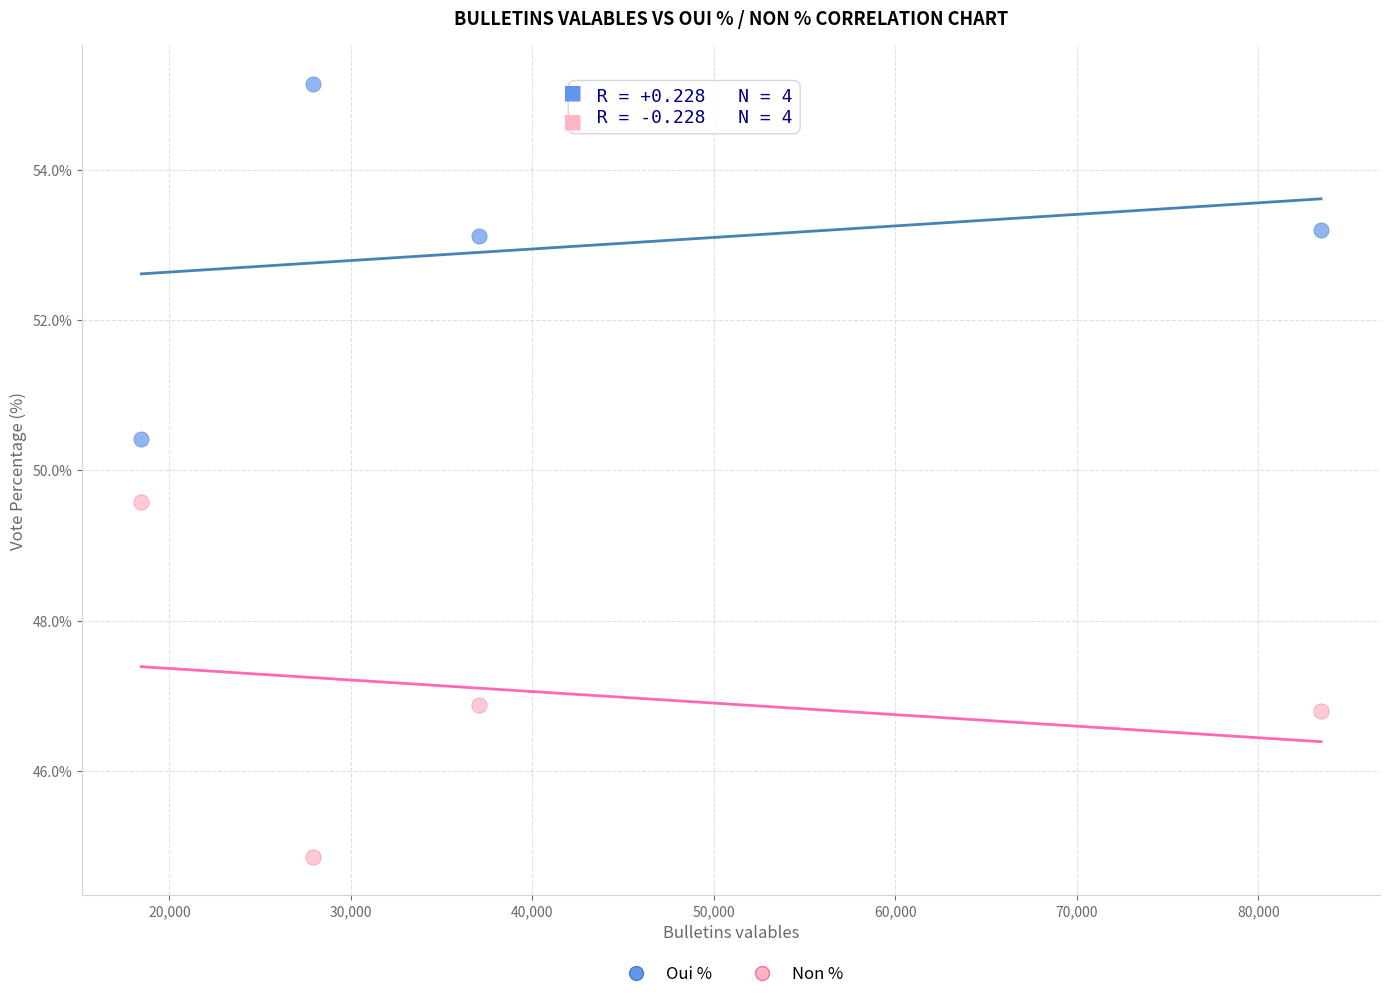

Which series contains the lowest Y value?

Non %